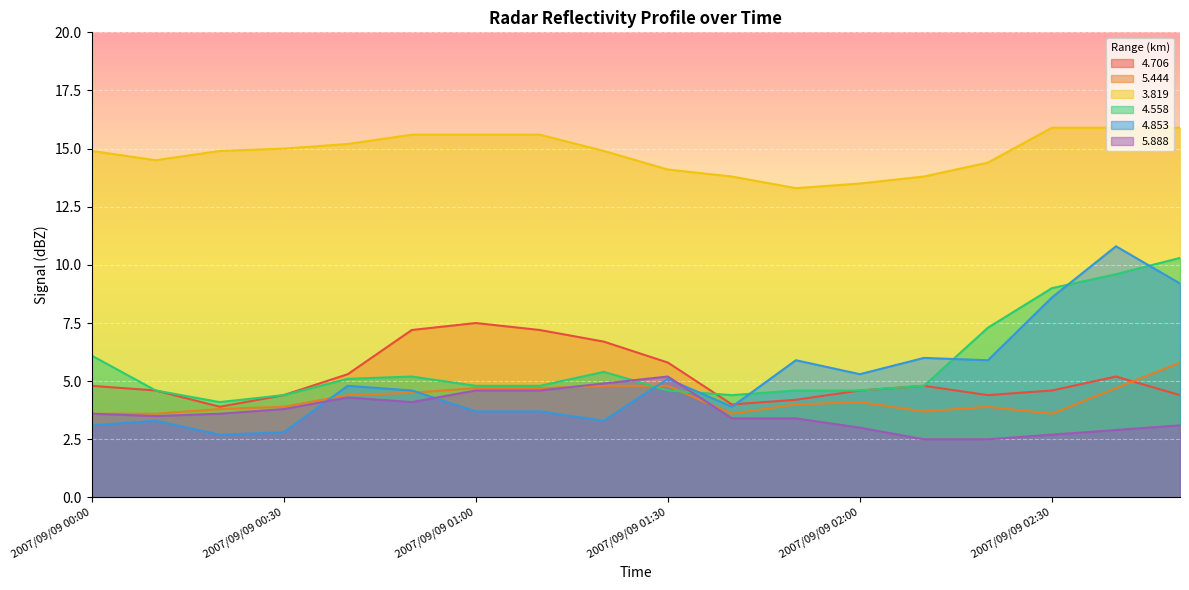

True or false:   3.819 has a value of 19.9 at 2007/09/09 02:20.

False